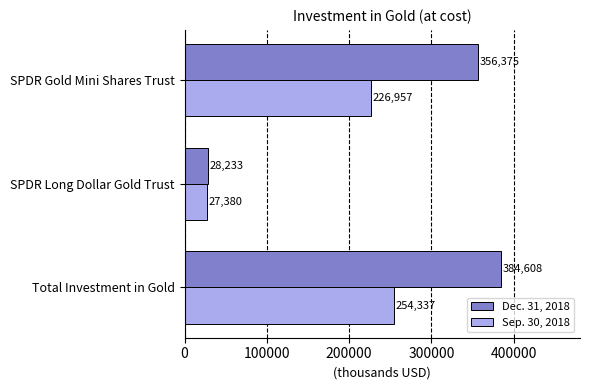

List the series in order of their overall mean, lowest first.

Sep. 30, 2018, Dec. 31, 2018